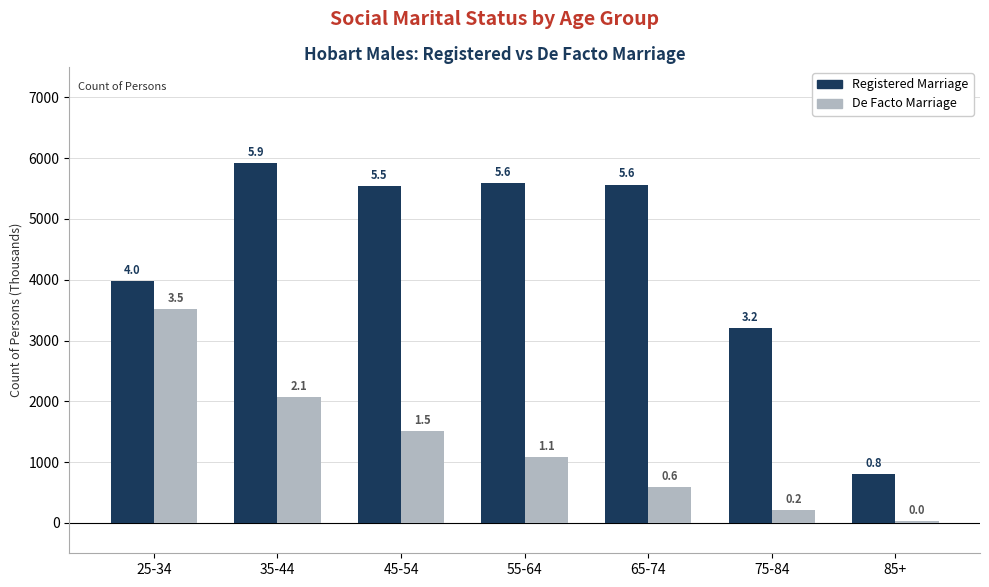

Does the chart contain any negative values?

No